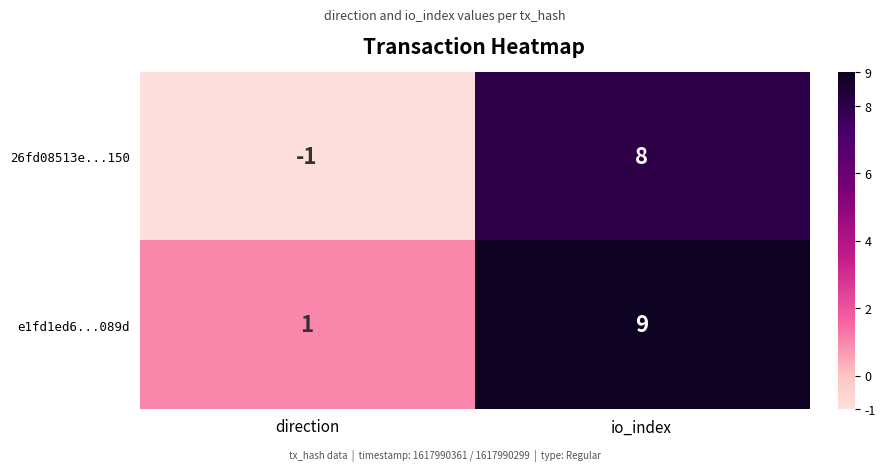

What is the sum of all 26fd08513e...150 values?

7